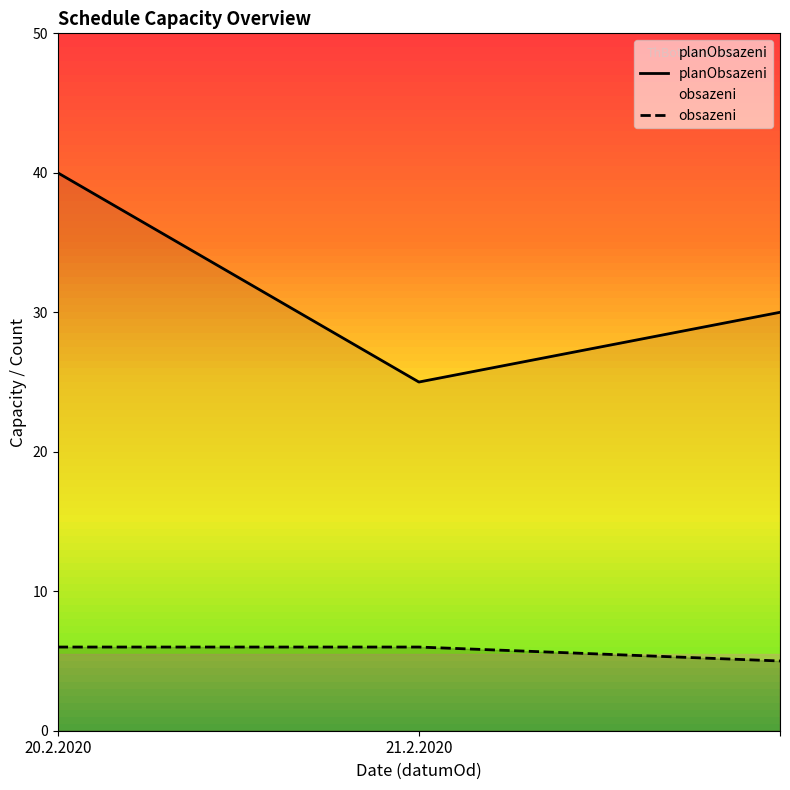

At how many categories does at least one series exceed 12?

3